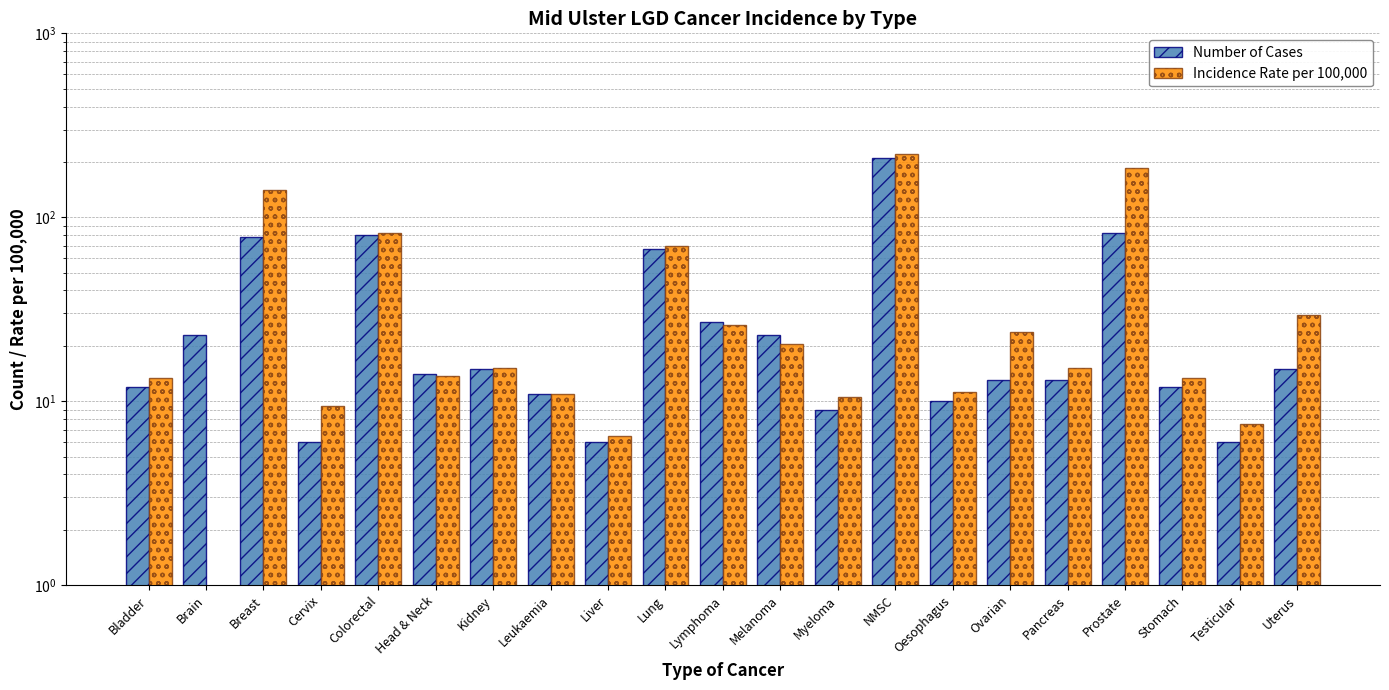

True or false: Incidence Rate per 100,000 has a value of 77.8 at Breast.

False